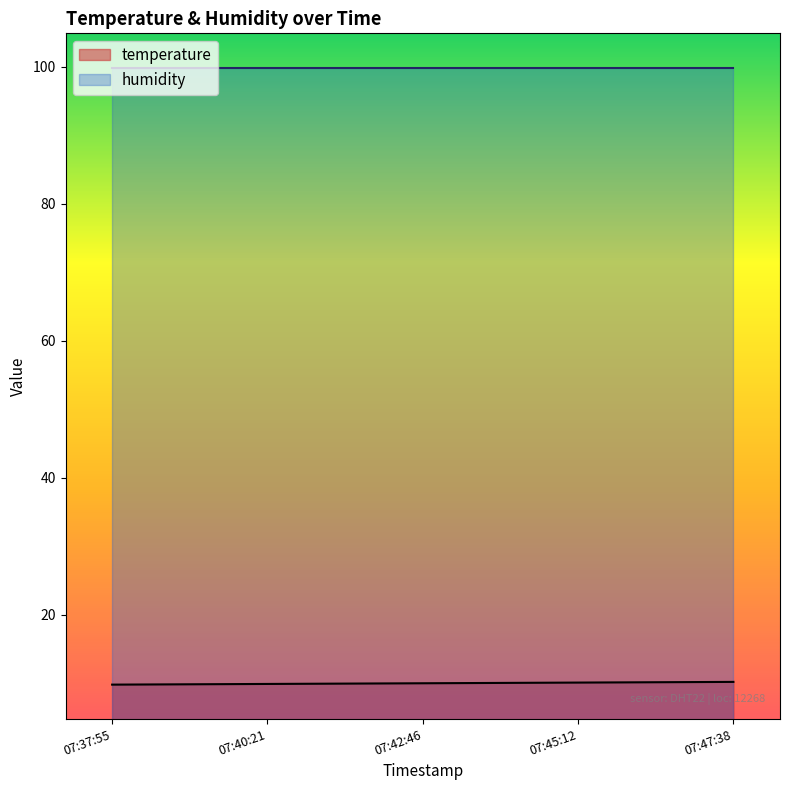

What is the difference between the maximum and minimum values?

0.4